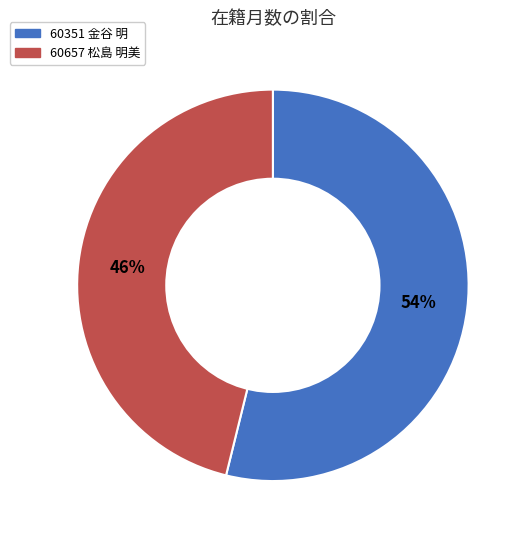

To the nearest percent, what is the average slice percentage?

50%